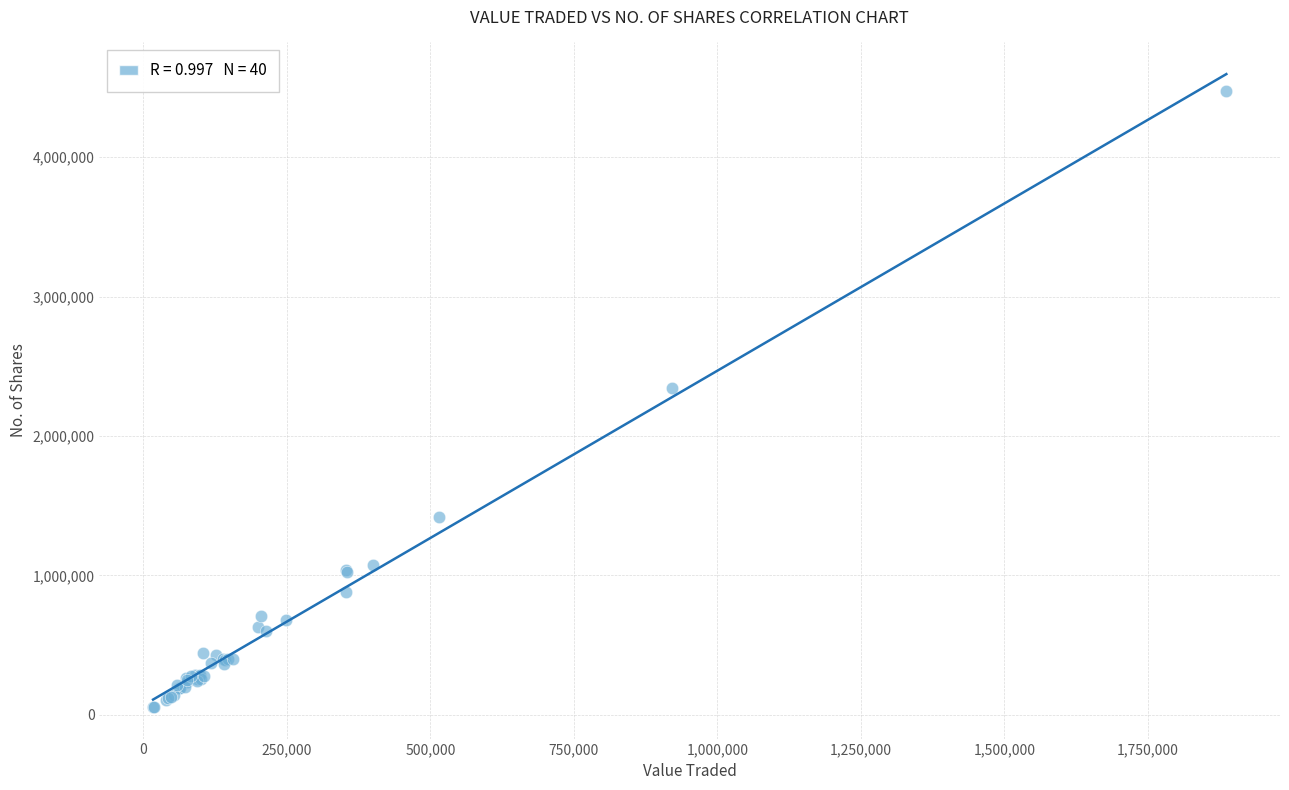

What Y value in the scatter plot is closest to 2266719?

2346626